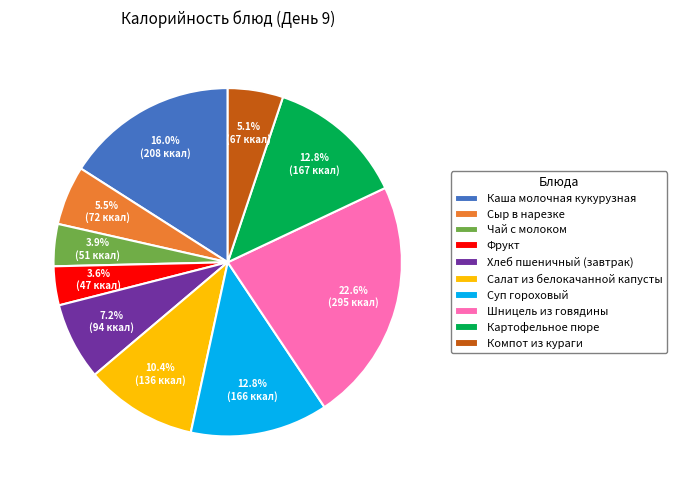

Approximately how many times larger is the value at Хлеб пшеничный (завтрак) compared to Фрукт?

2.0